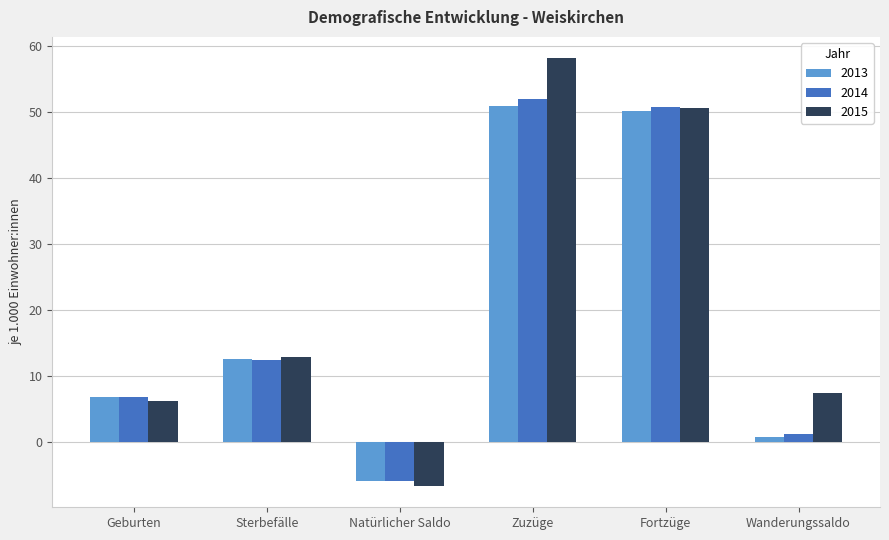

Are the bars horizontal?

No